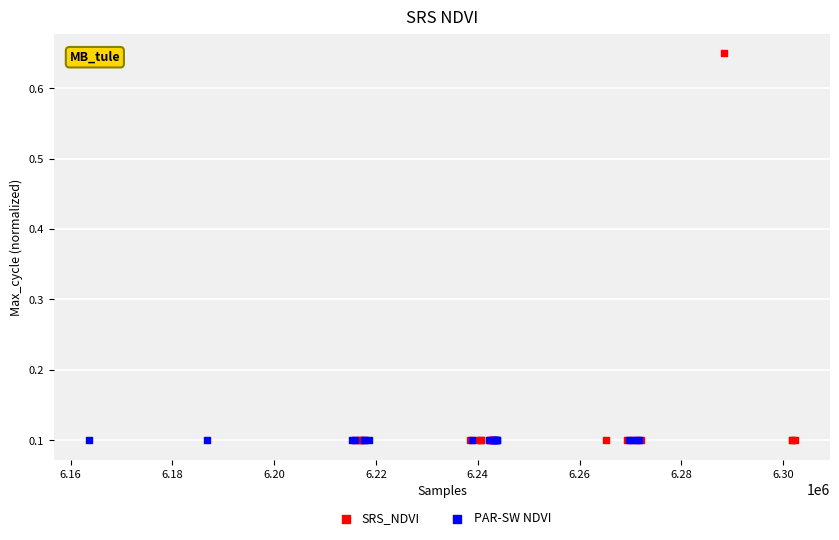

Which series reaches the maximum Y coordinate?

SRS_NDVI